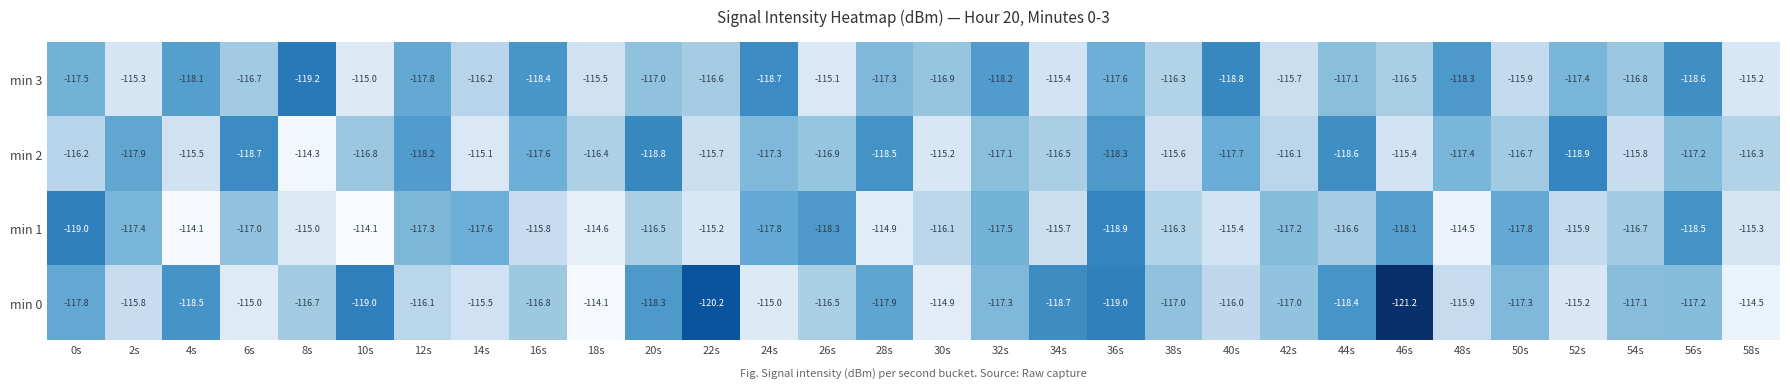

How many data points in min 0 are above -117?

14